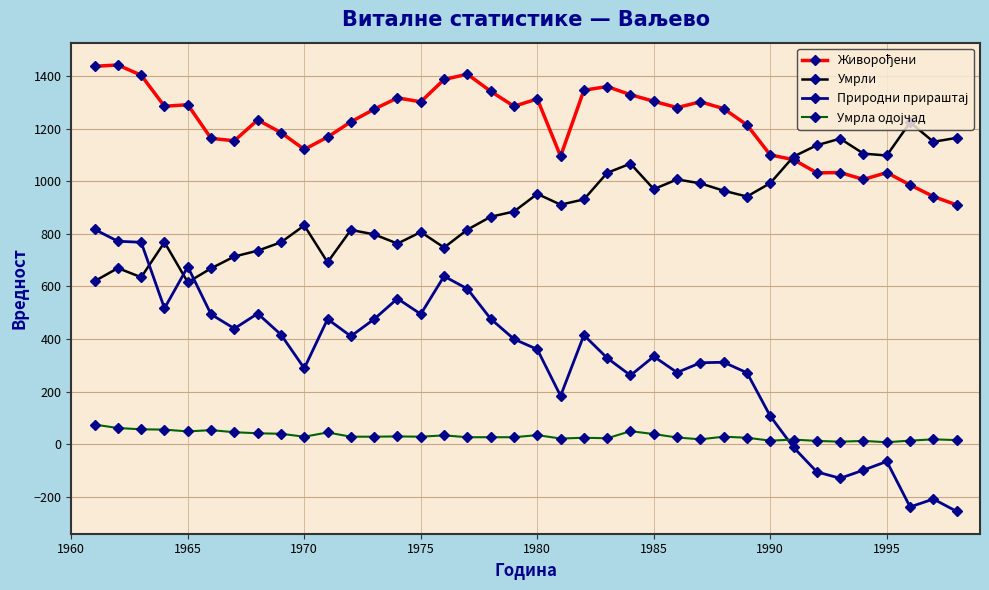

Is this an area chart (filled region under the line)?

No